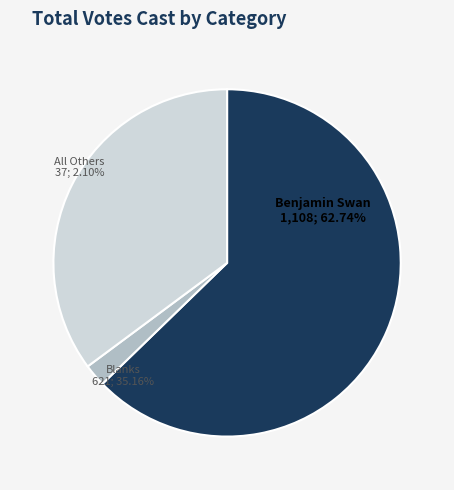

How many slices are in this pie chart?

3